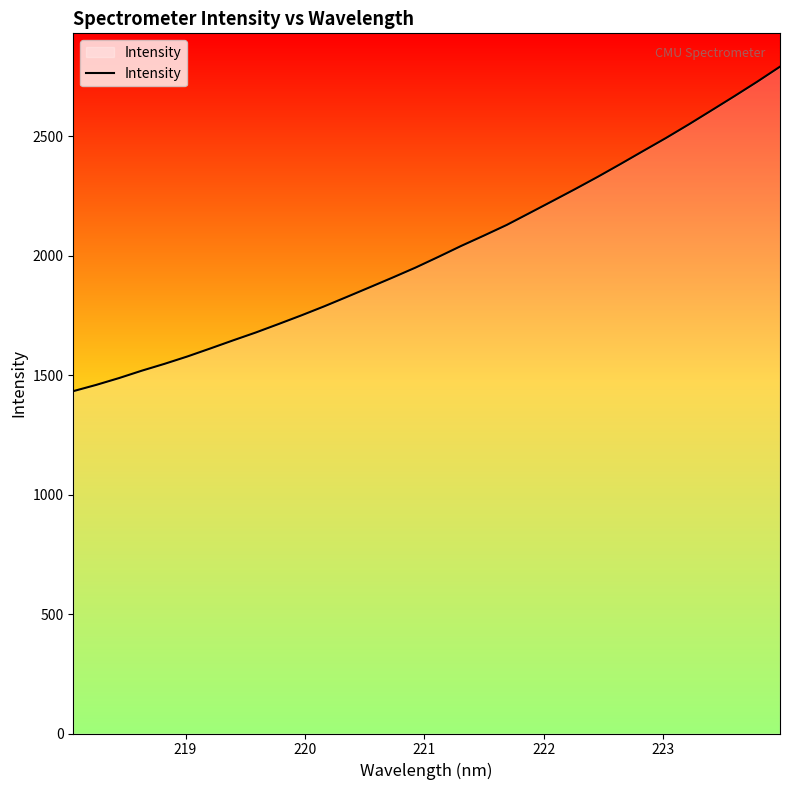

Reading left to right, extract all data points from this chart.

1433.1	1459.1	1487.7	1518.7	1547.5	1578.2	1611.6	1645.5	1678.7	1714.2	1750.4	1788.2	1827.9	1868.1	1908.6	1950.2	1994.9	2040.8	2084.2	2128.7	2178.4	2228.3	2278.6	2330.3	2384.0	2438.8	2493.2	2550.0	2608.8	2667.9	2728.4	2791.4